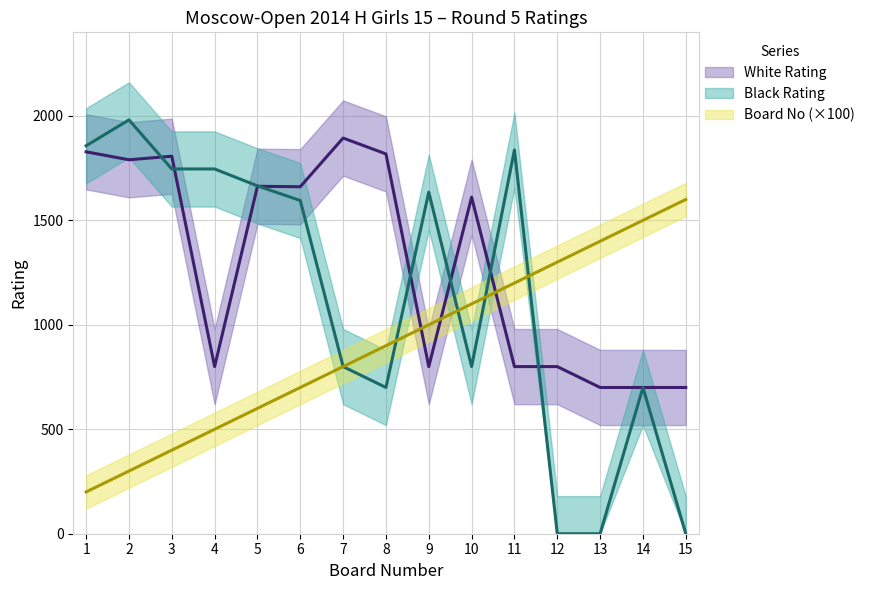

How many values in the Black Rating series are below 1595?

7